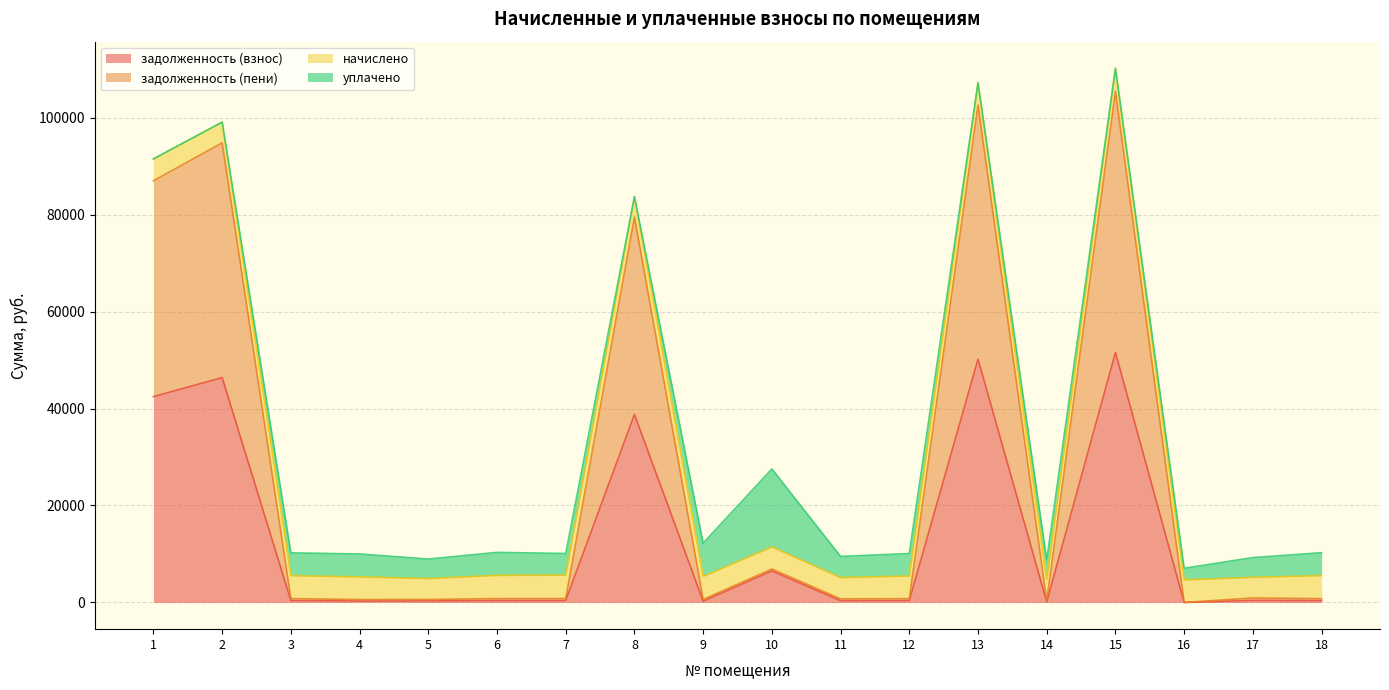

How many positive values does the задолженность (взнос) series have?

17